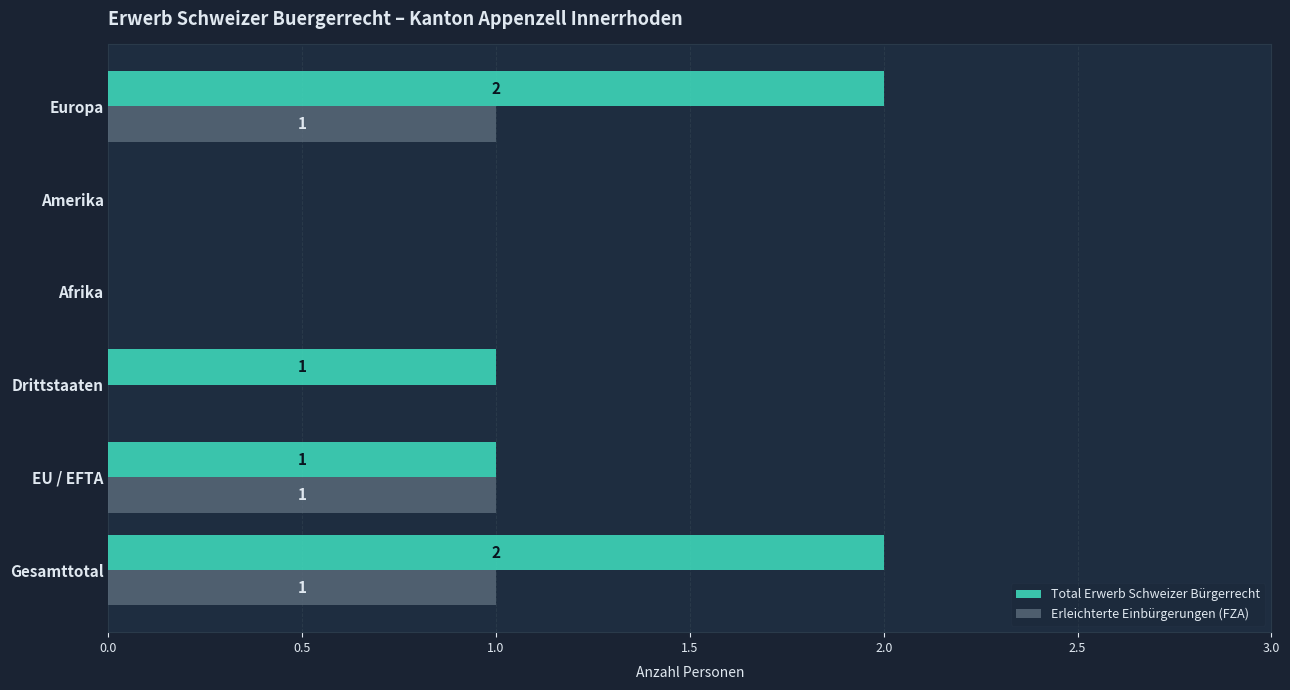

What is the total value across all series at Europa?

3